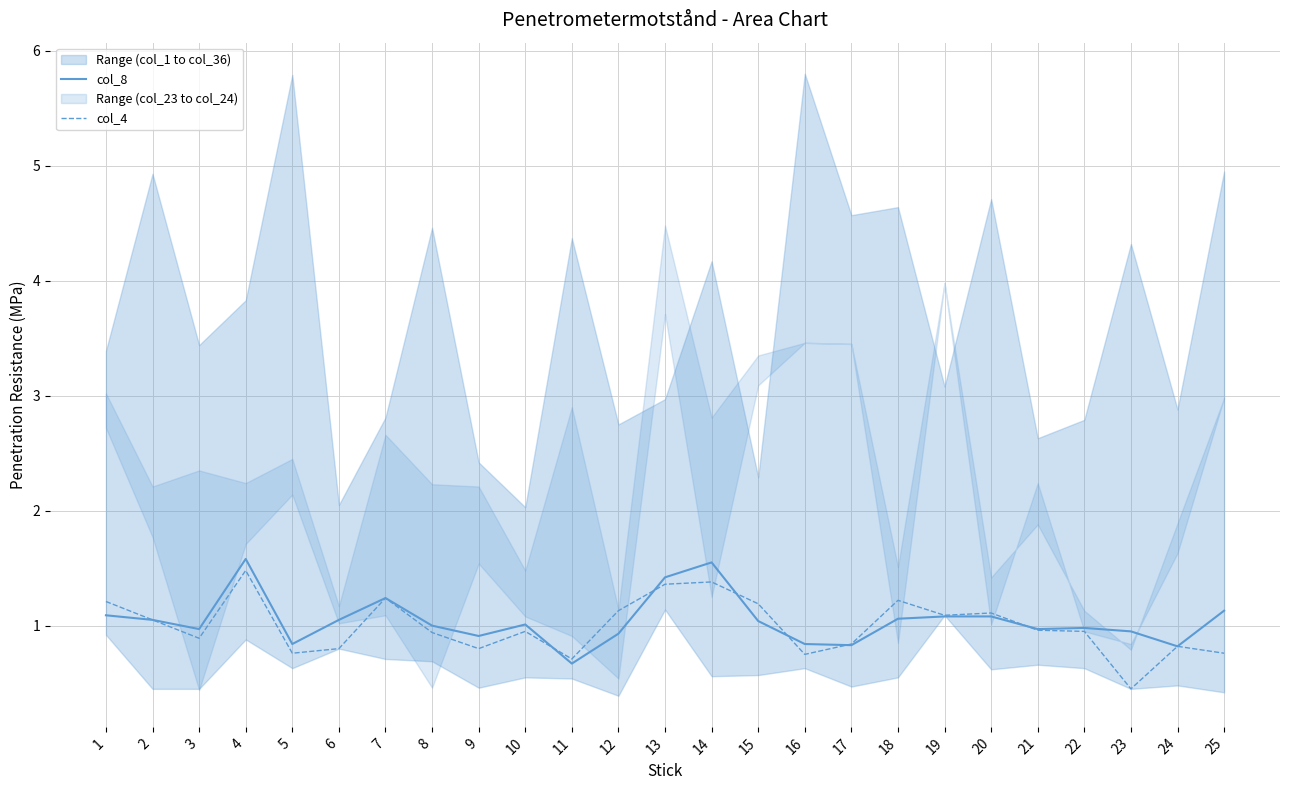

The value of col_8 at 17 is 0.5. True or false?

False